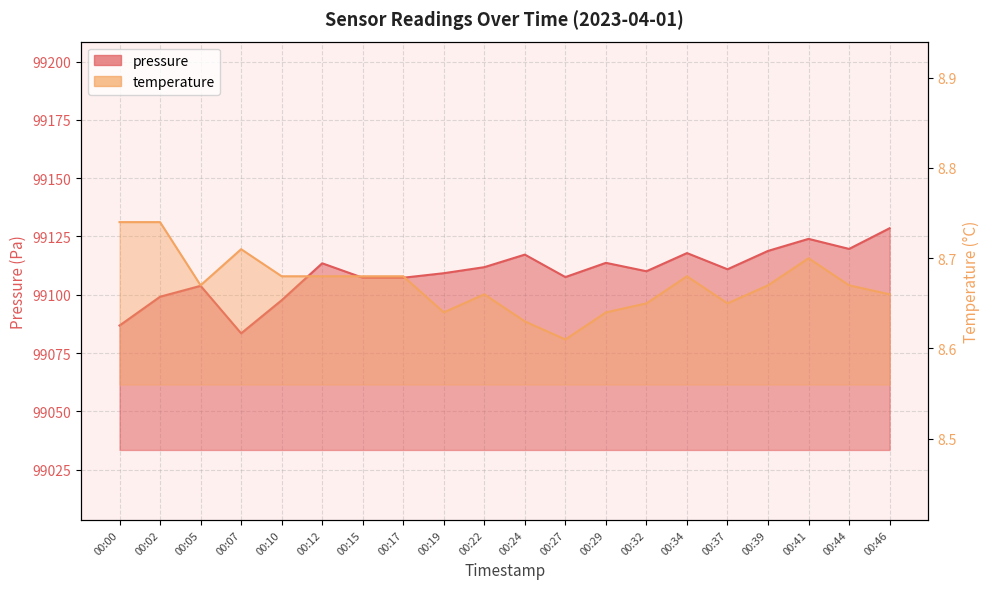

Rank the series by their maximum value, from highest to lowest.

pressure, temperature